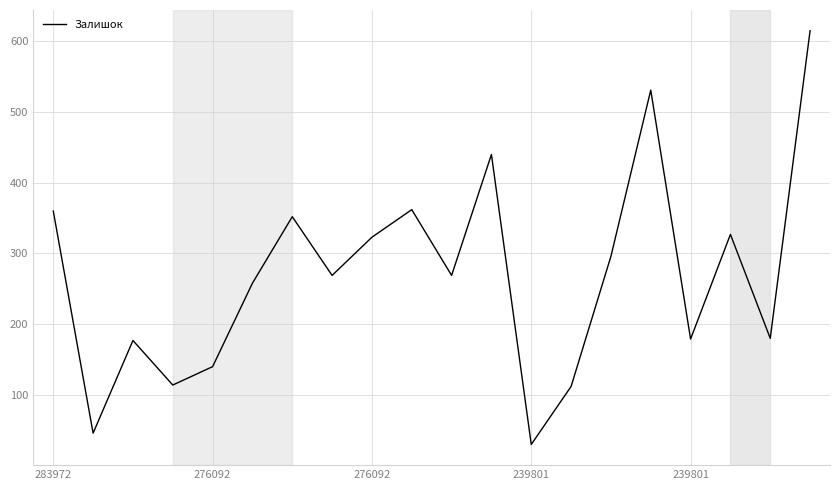

What is the greatest value displayed?

615